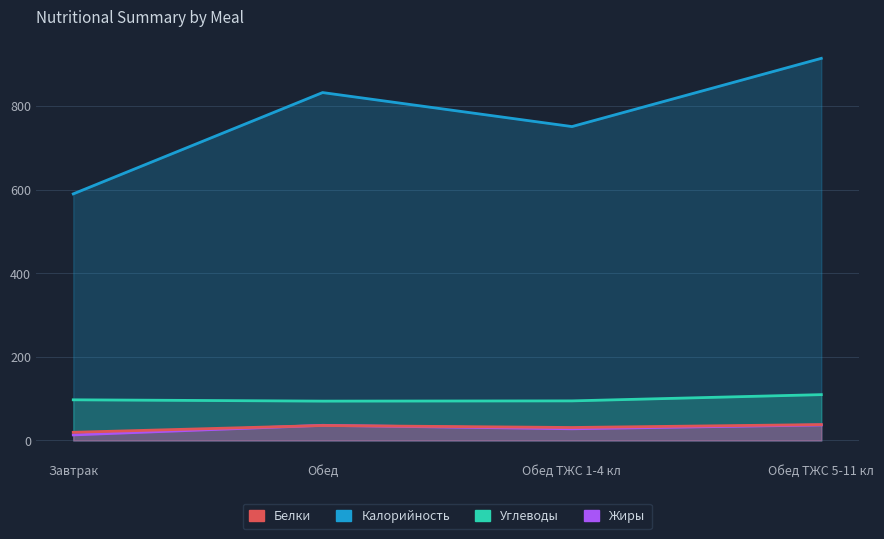

Reading left to right, extract all data points from this chart.

Белки: 19.6	35.8	31.0	38.0
Калорийность: 589.8	832.1	750.8	914.0
Жиры: 13.3	36.2	28.0	37.1
Углеводы: 97.3	94.2	94.7	109.7